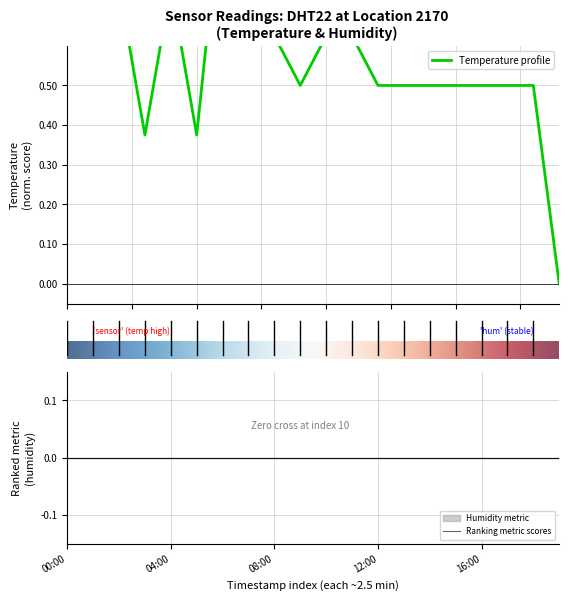

What is the label of the 4th point from the right?

16:00